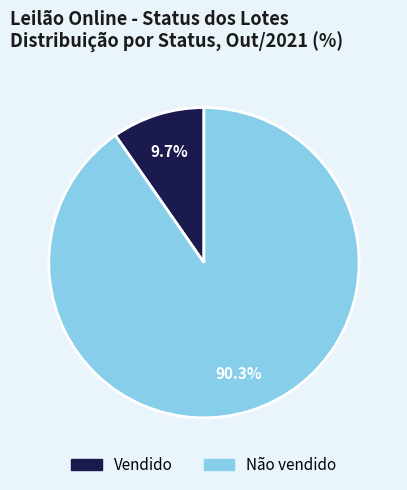

Approximately how many times larger is the value at Não vendido compared to Vendido?

9.3